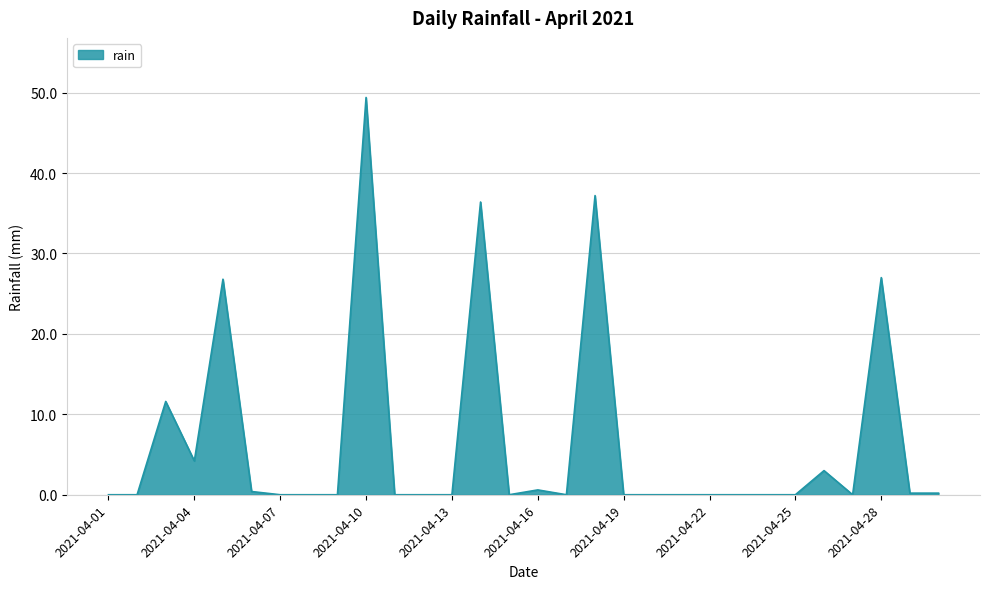

What is the maximum value shown in the chart?

49.4